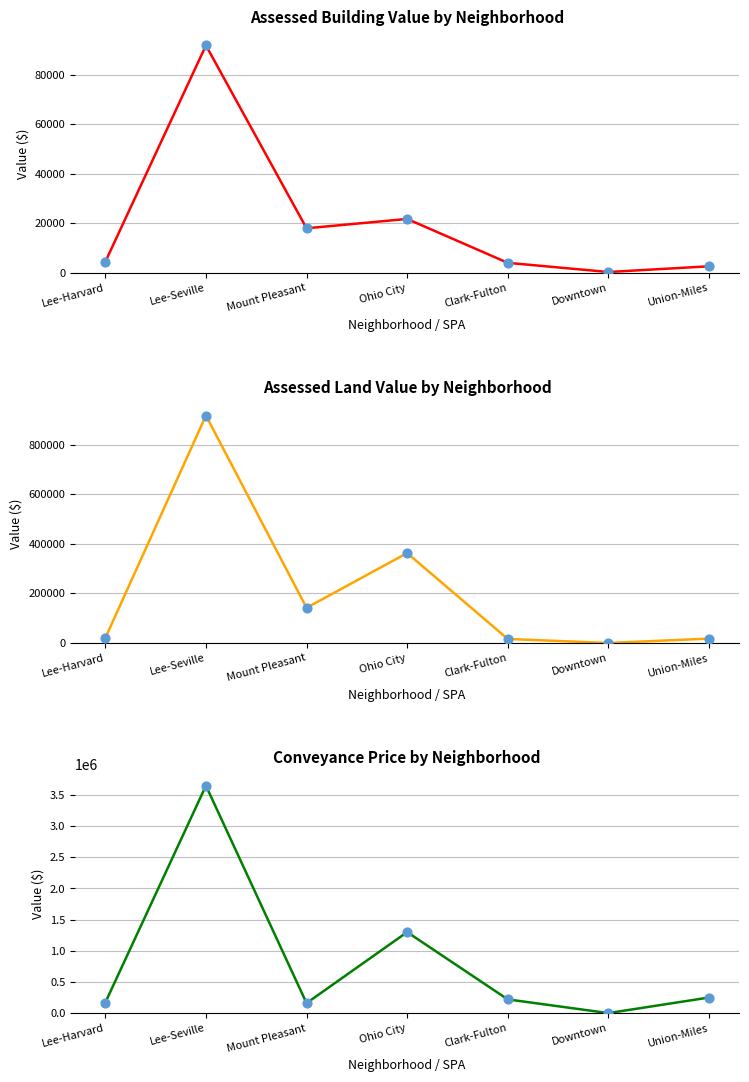

What are all the series names shown in the legend?

Assessed Building Value, Assessed Land Value, Conveyance Price